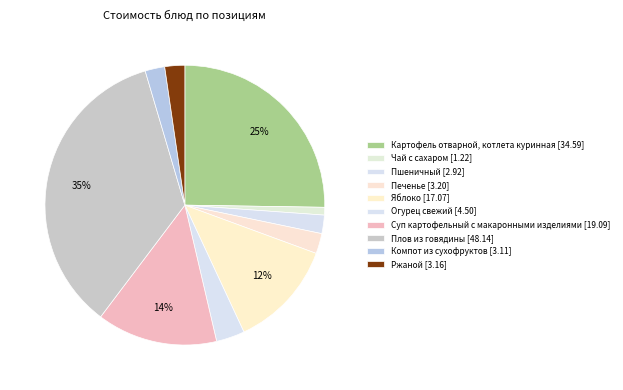

How many segments does this pie chart have?

10